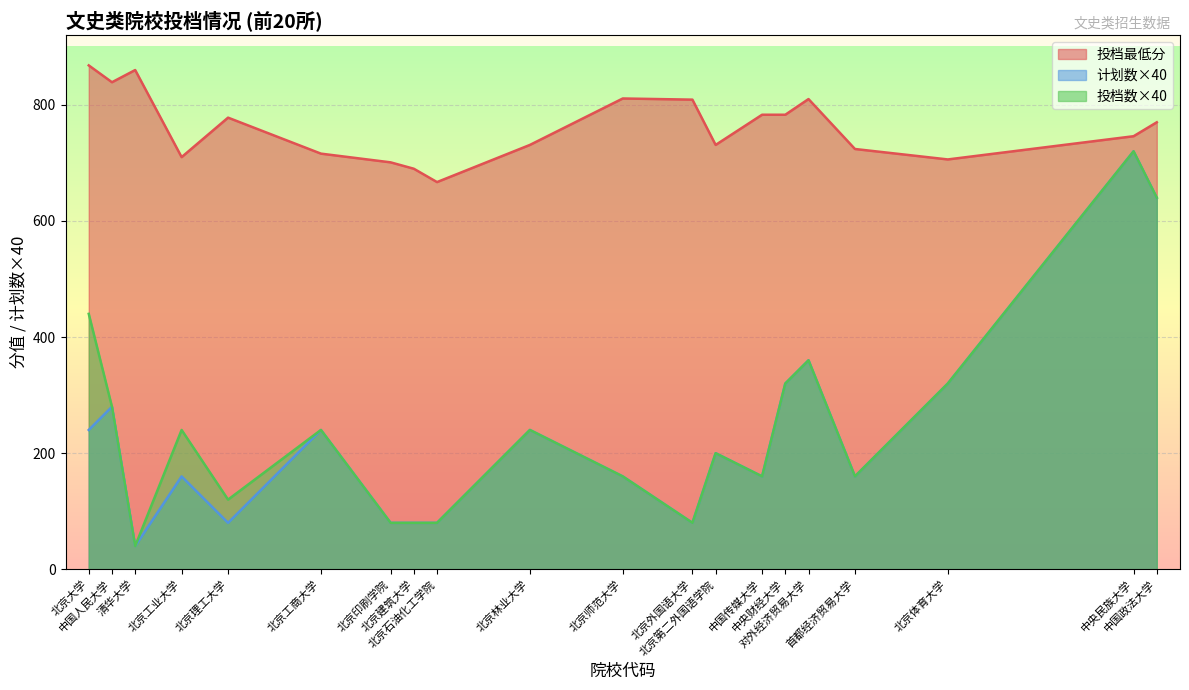

The value of 投档数 at 中央民族大学 is 720. True or false?

True